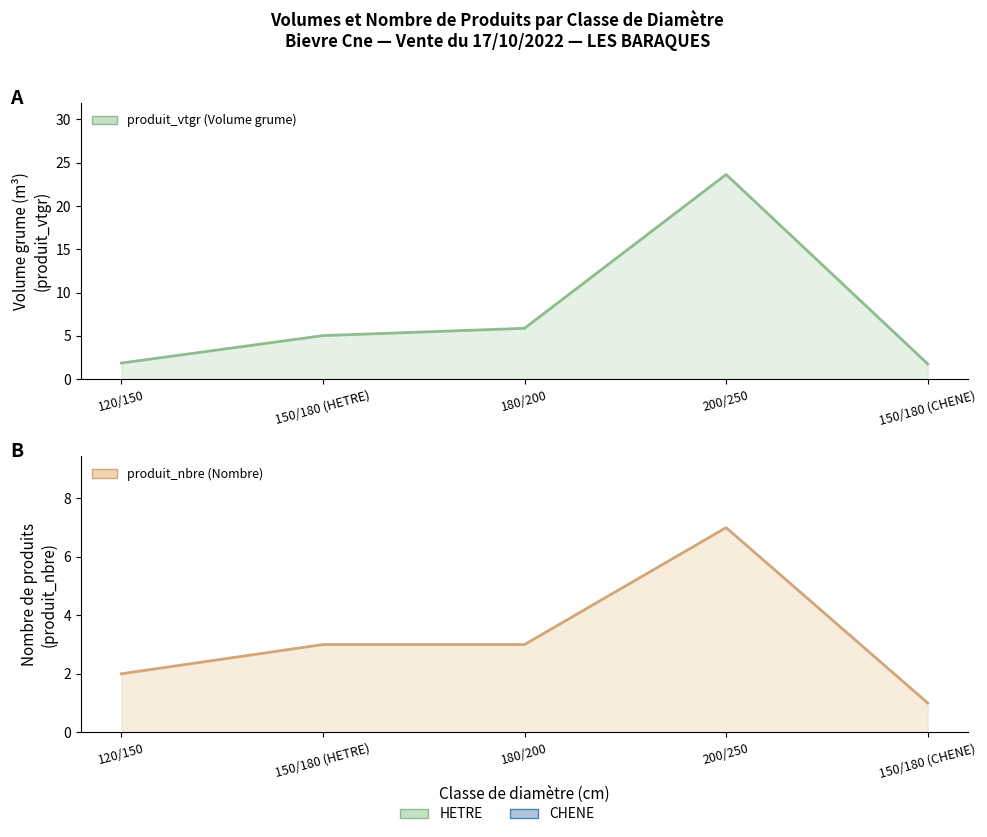

How many lines are shown in the chart?

2